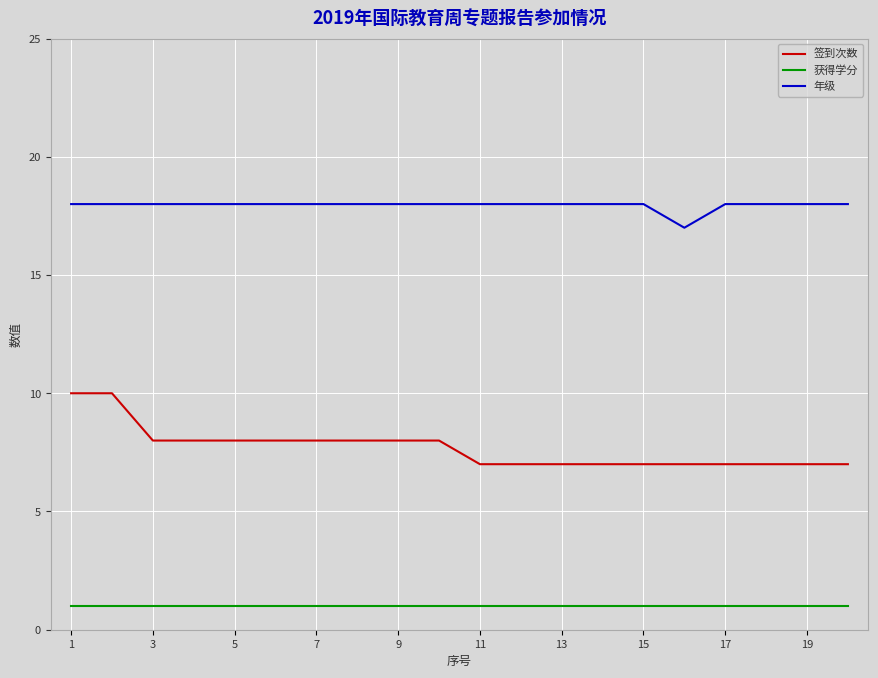

What is the difference between the maximum and minimum values in the 签到次数 series?

3